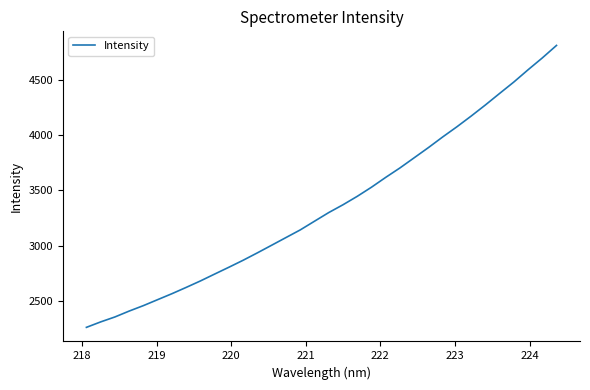

What is the smallest value displayed?

2261.9